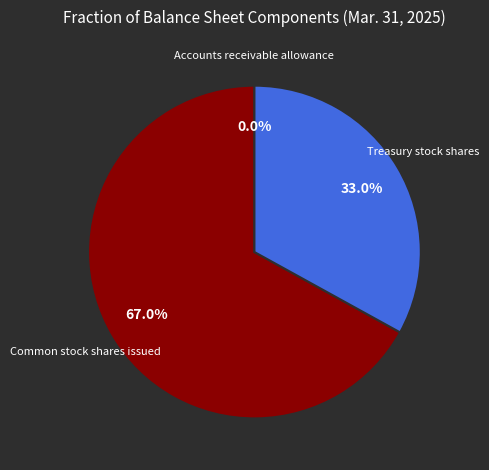

Which category accounts for the majority?

Common stock shares issued